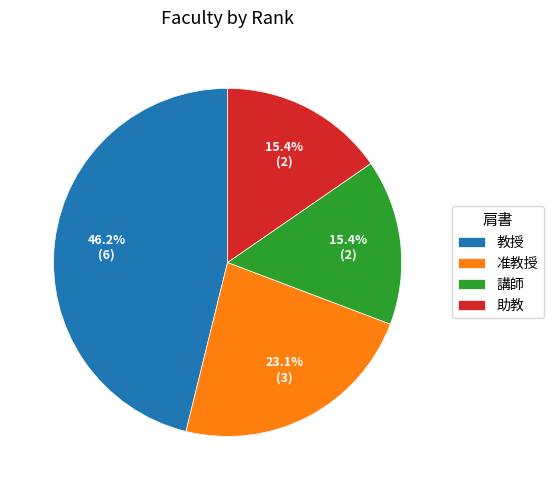

Does 助教 represent more than half of the total?

No